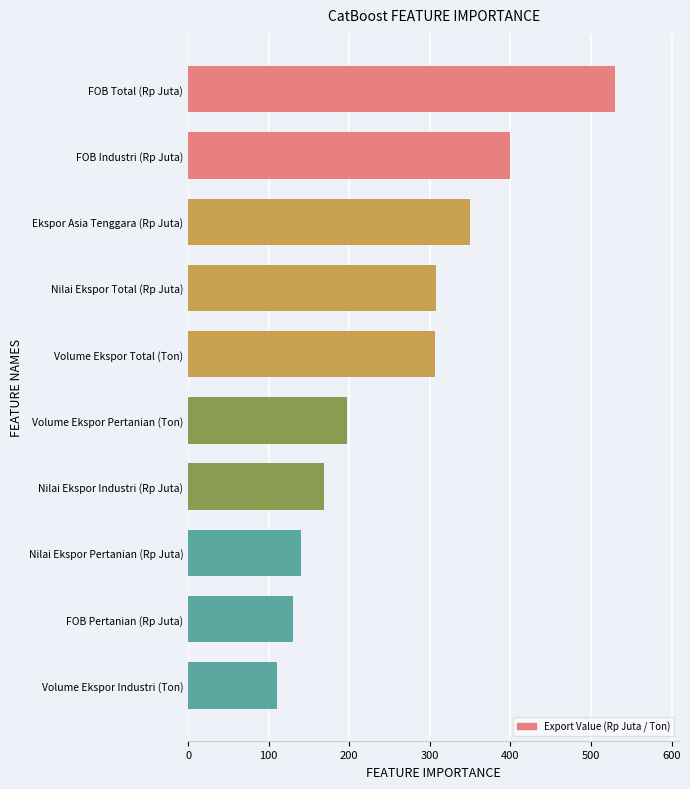

What is the ratio of the value at Nilai Ekspor Pertanian (Rp Juta) to the value at FOB Total (Rp Juta)?

0.3